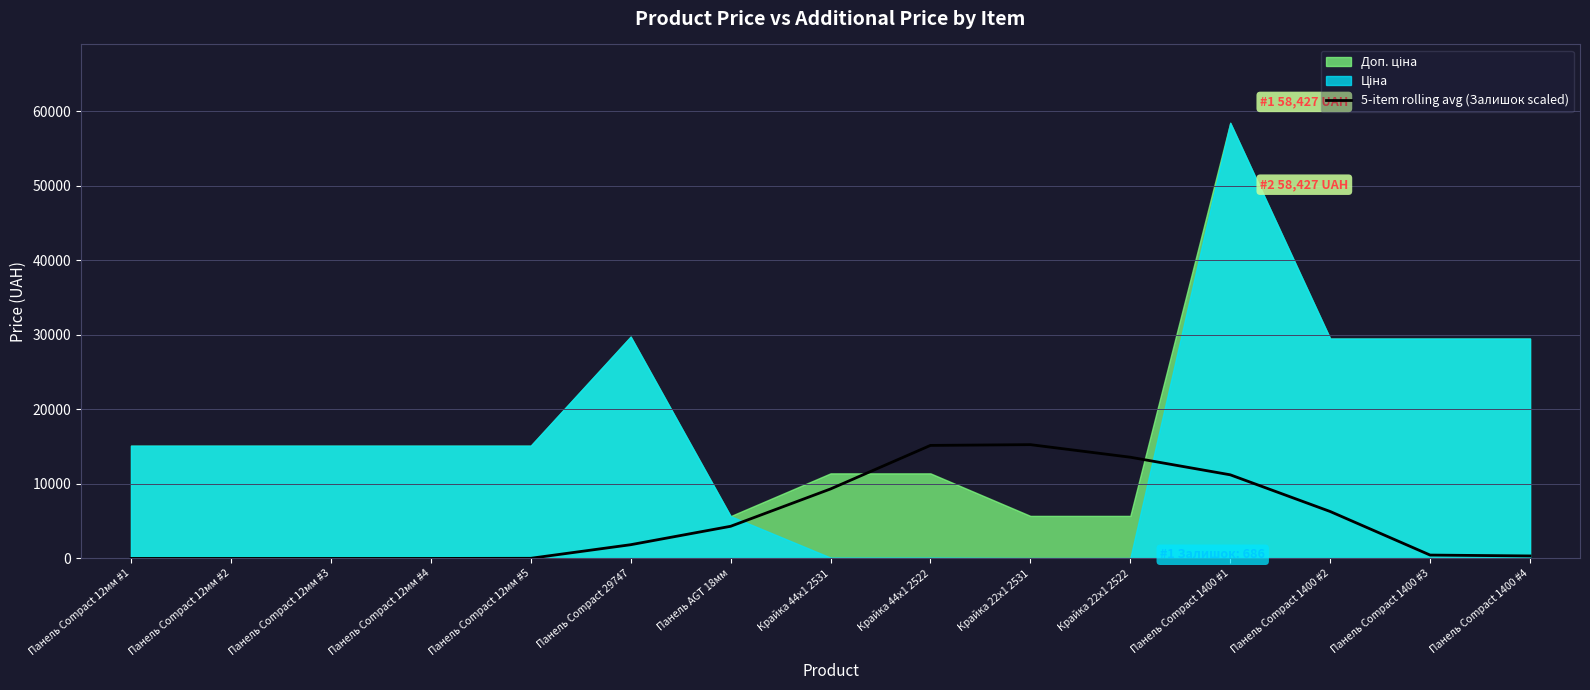

True or false: the data shows 15262.4 at Крайка 22x1 2531.

True